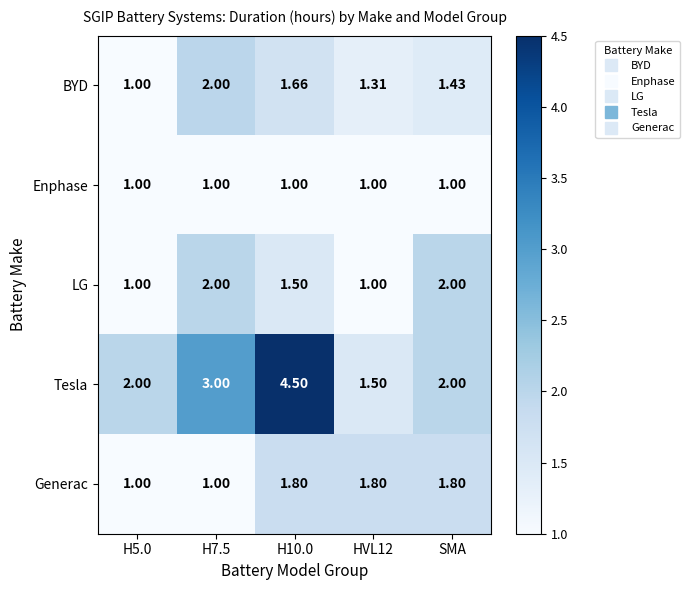

Which series changed the most between H7.5 and HVL12?

Tesla